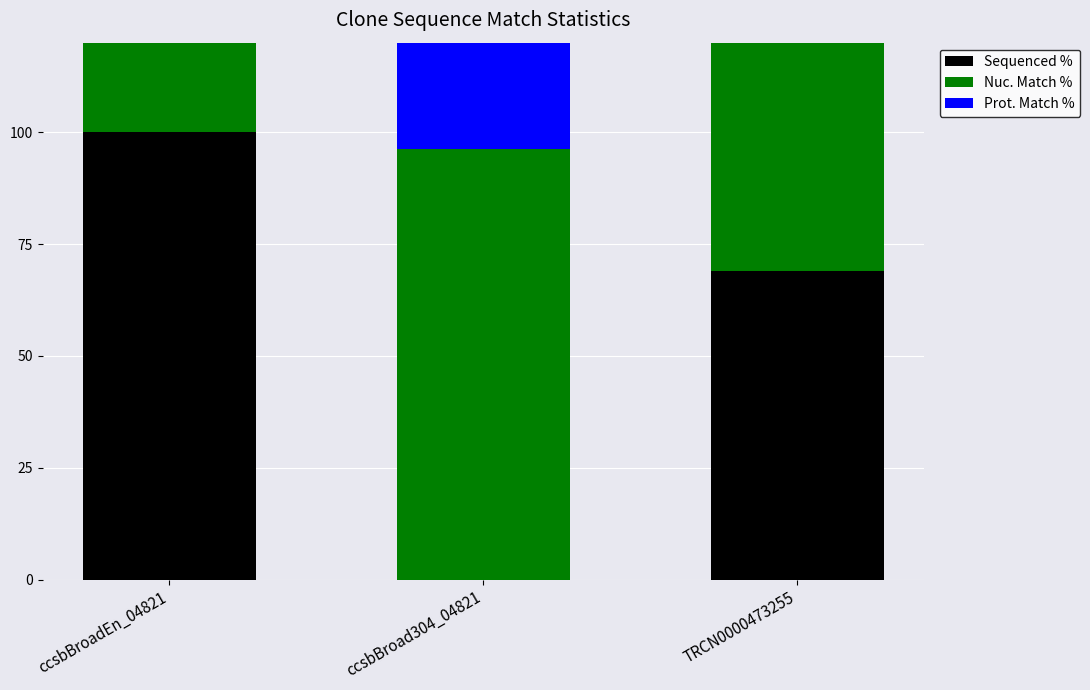

Rank the series at TRCN0000473255 from highest to lowest value.

Nuc. Match %, Prot. Match %, Sequenced %